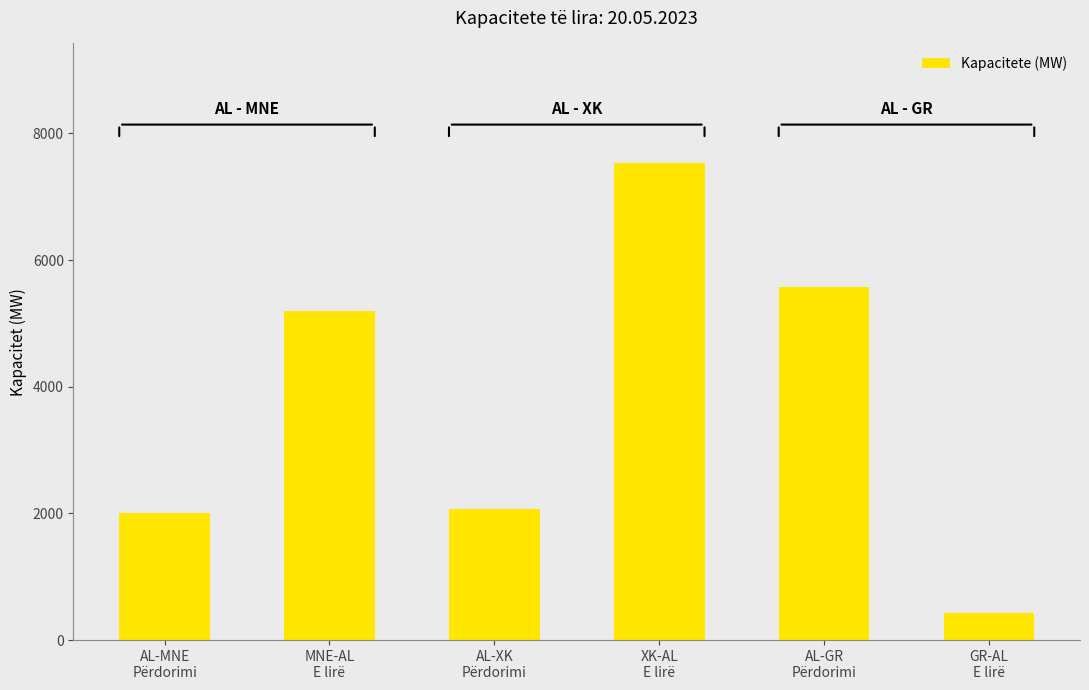

The chart shows a value of 2063 at AL-XK
Përdorimi. True or false?

True